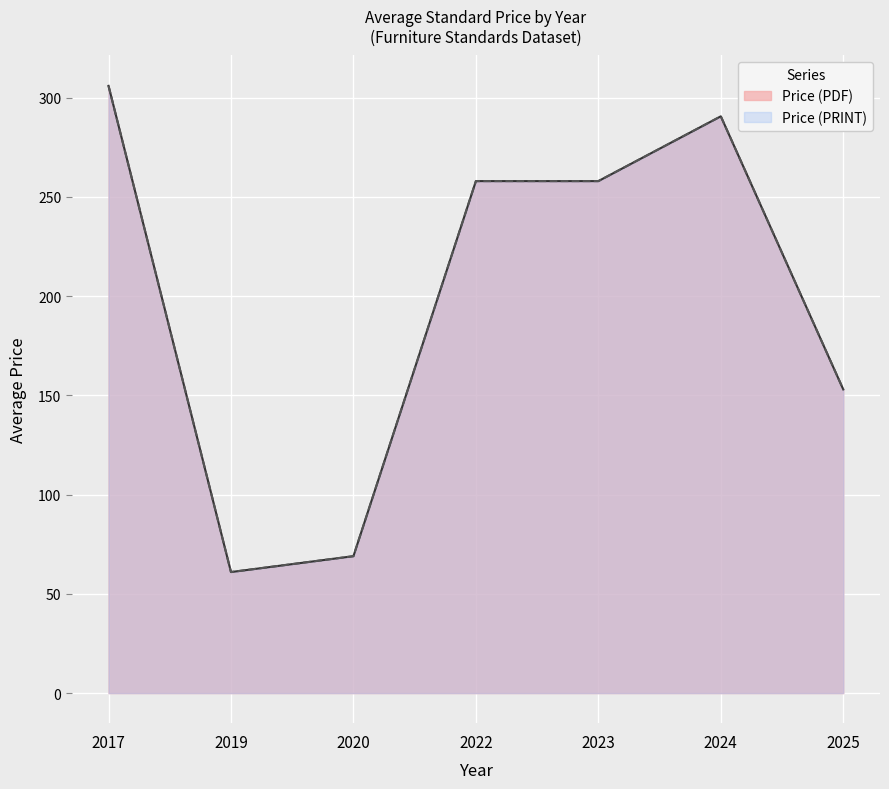

Which series has the largest total across all categories?

Price (PDF)